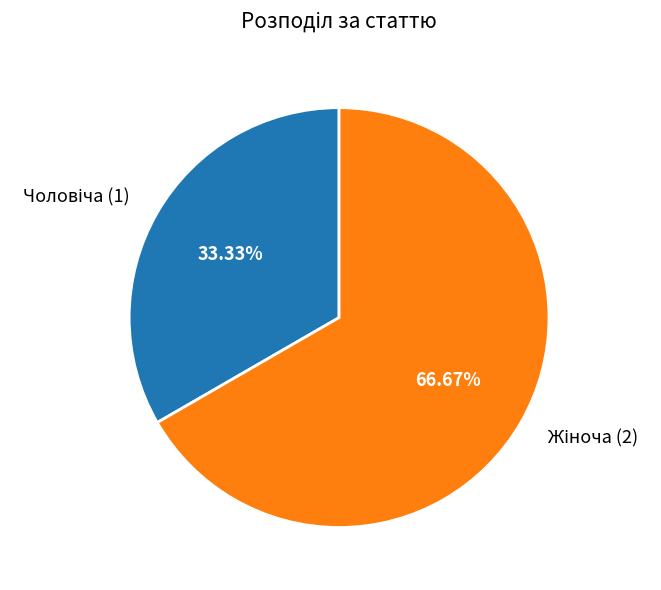

Does any single category account for the majority?

Yes